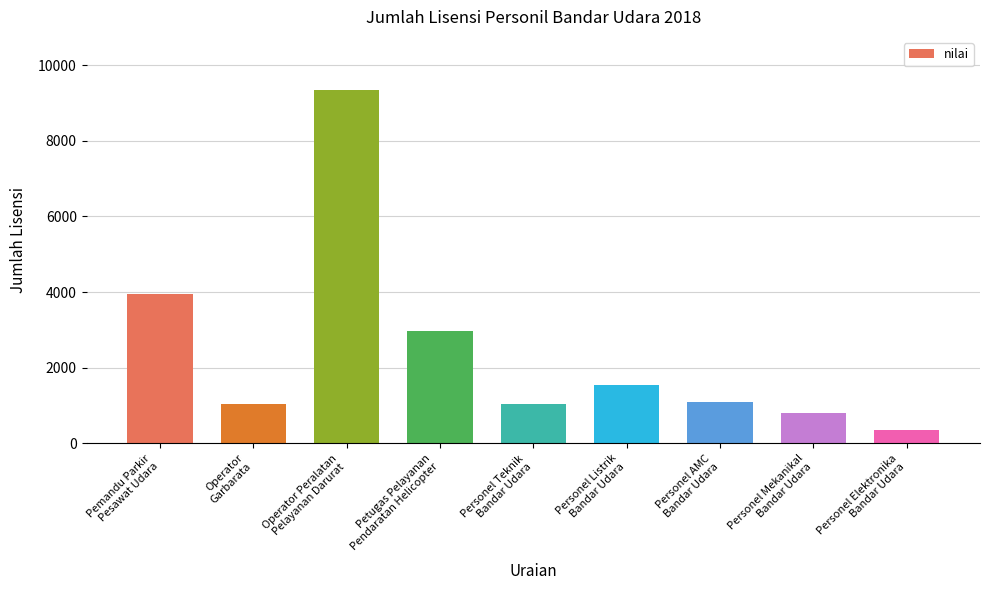

What is the maximum value shown in the chart?

9347